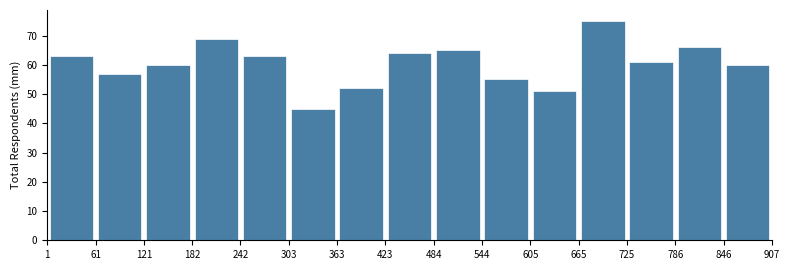

How tall is the bar that spans 484 to 544 on the x-axis? The values are not printed on the chart, so give them approximately, as read against the axis.

65